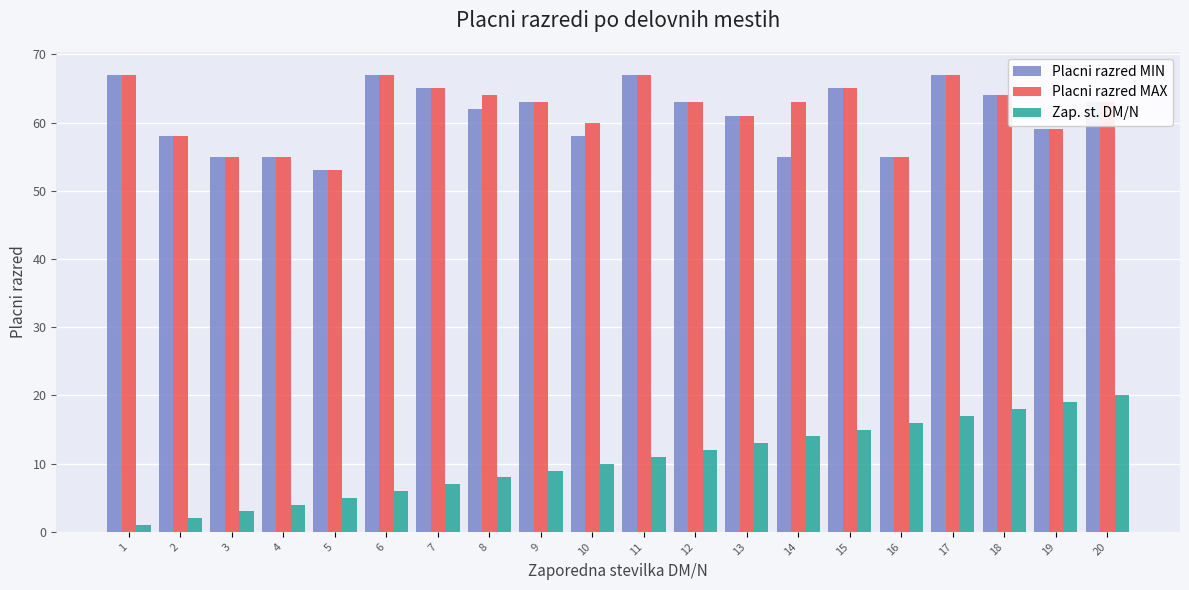

What is the maximum value for Placni razred MIN?

67